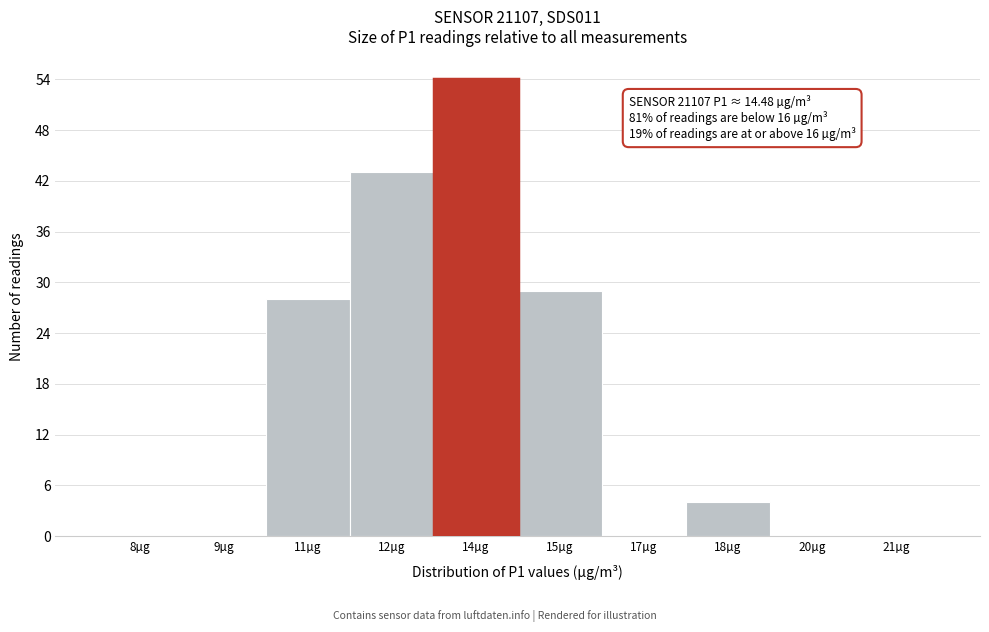

Reading left to right, what are all the values shown in this chart?

8µg=0	9µg=0	11µg=28	12µg=43	14µg=54	15µg=29	17µg=0	18µg=4	20µg=0	21µg=0